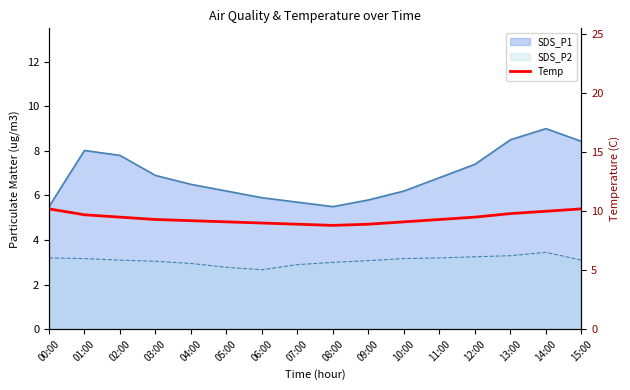

True or false: the data shows 10.2 at 15:00.

True